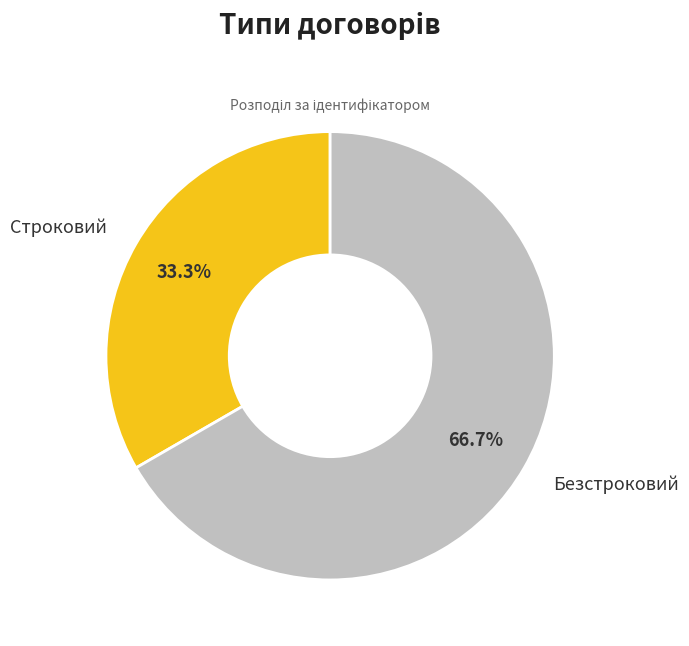

Is there a majority slice in this chart?

Yes